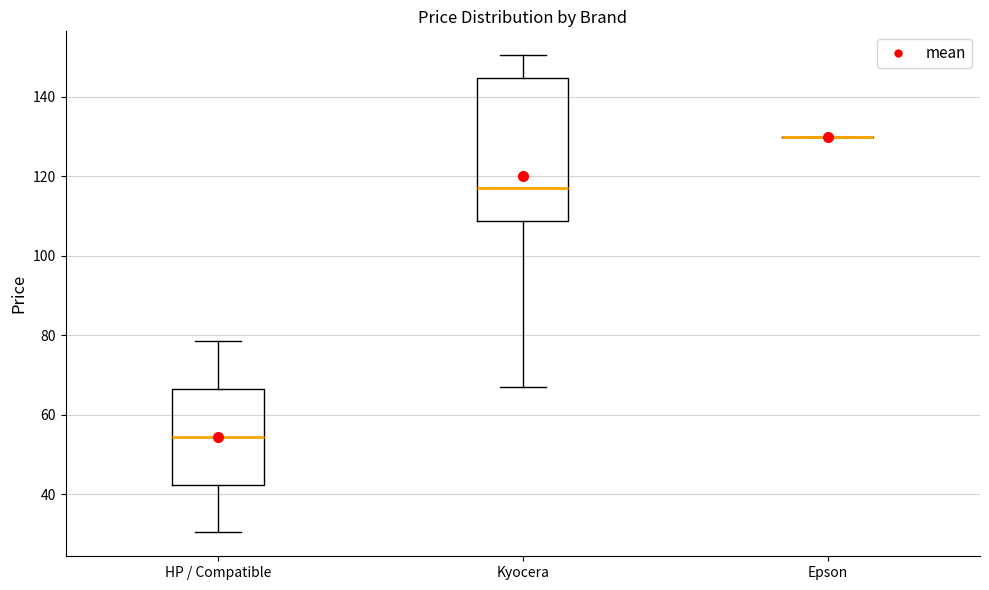

Which box is the tallest, from its lower edge to its upper edge?

Kyocera